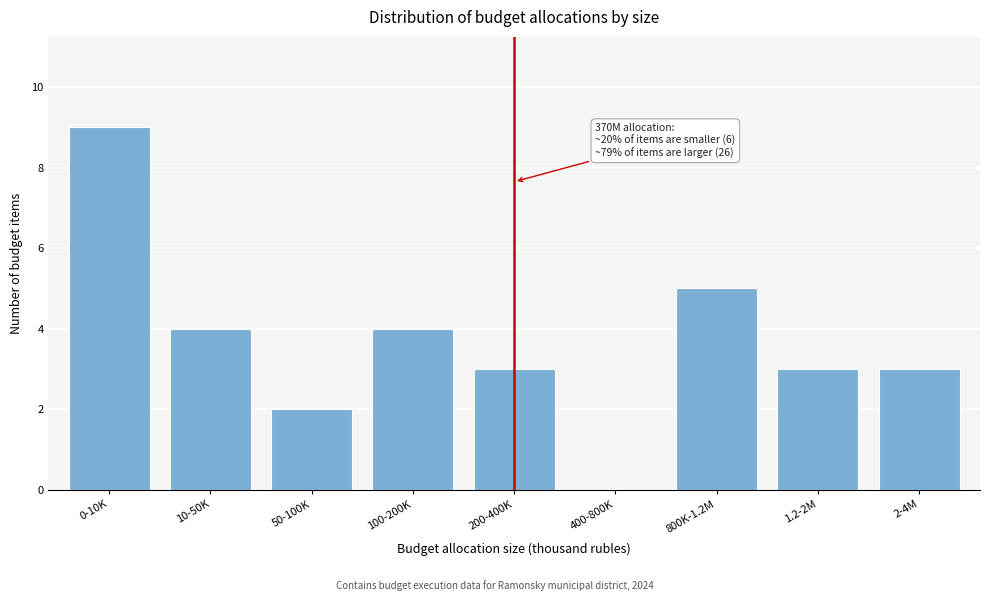

Reading left to right, extract all data points from this chart.

0-10K=9	10-50K=4	50-100K=2	100-200K=4	200-400K=3	400-800K=0	800K-1.2M=5	1.2-2M=3	2-4M=3